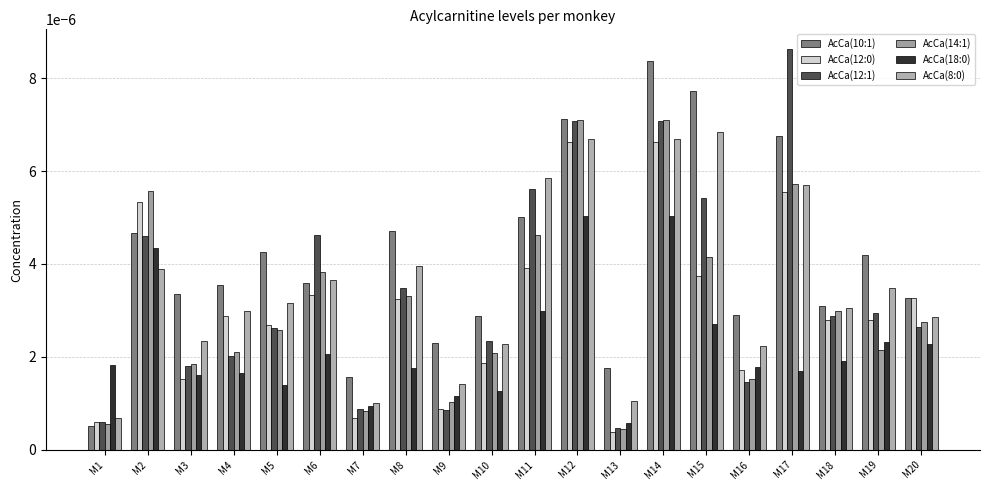

Are the bars grouped side by side (vs. stacked)?

Yes